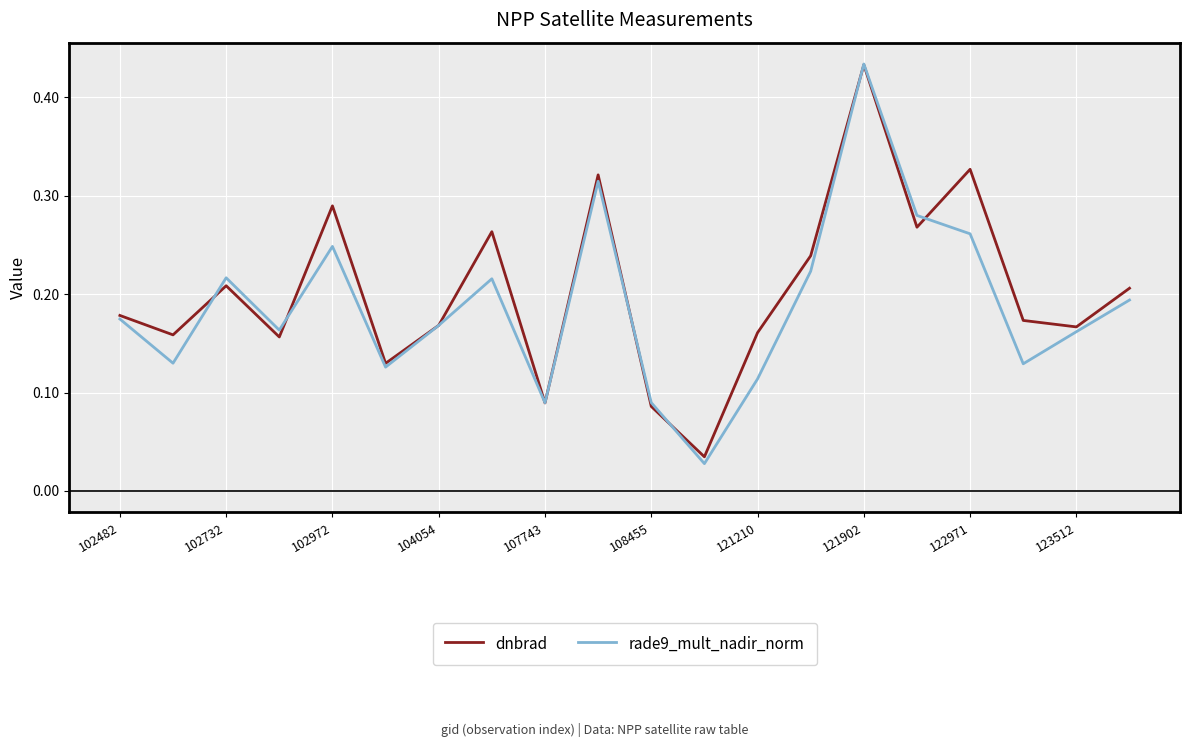

Which series has the widest spread of values?

rade9_mult_nadir_norm